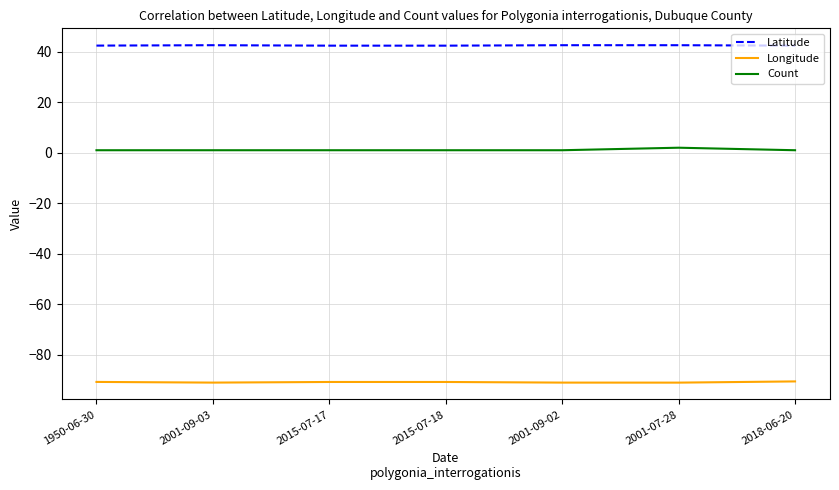

List the series in order of their peak value, highest first.

Latitude, Count, Longitude